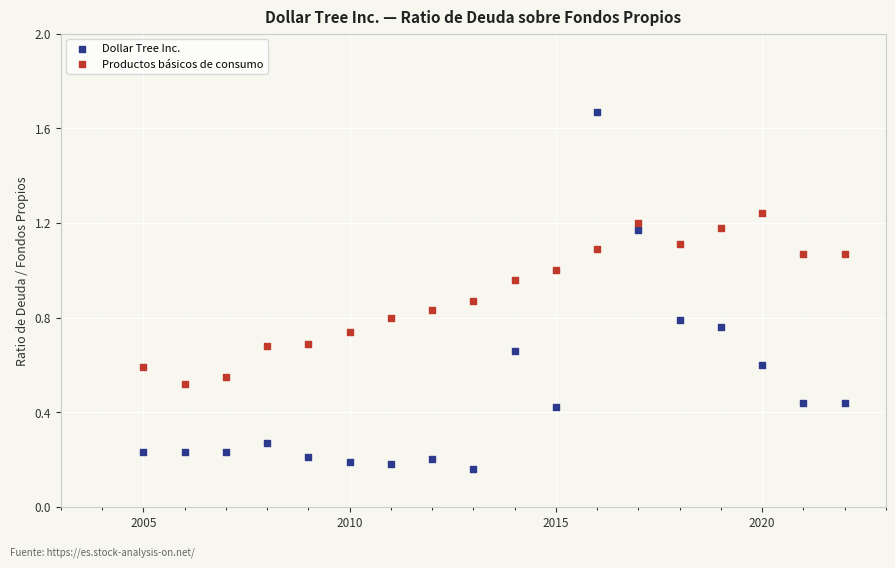

Which series reaches the minimum Y coordinate?

Dollar Tree Inc.